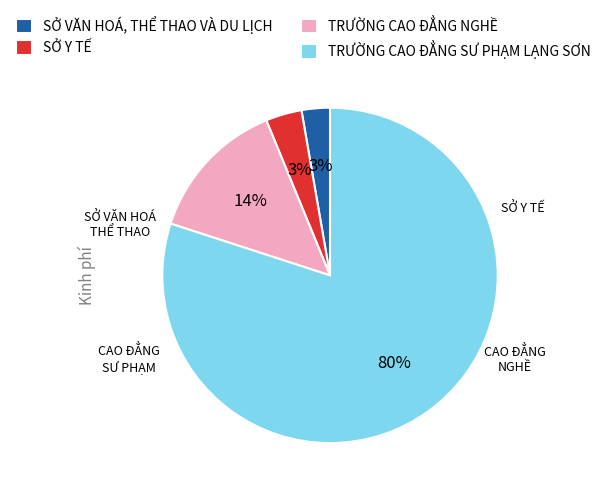

To the nearest percent, what is the difference between the TRƯỜNG CAO ĐẲNG NGHỀ and TRƯỜNG CAO ĐẲNG SƯ PHẠM LẠNG SƠN slice percentages?

66%